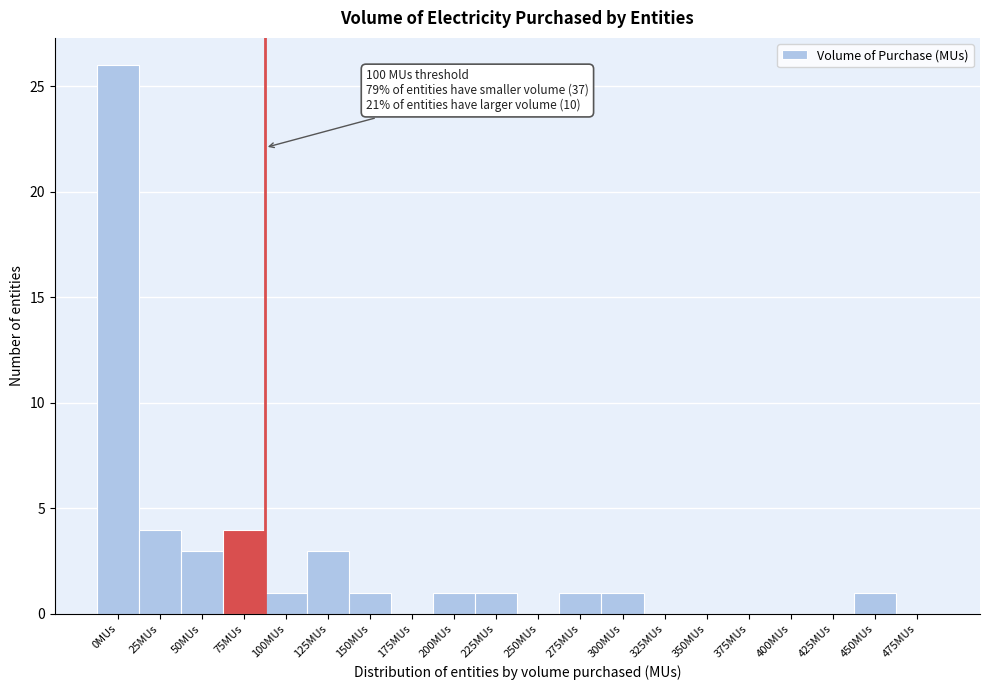

Reading left to right, list all the values displayed in this chart.

0MUs=26	25MUs=4	50MUs=3	75MUs=4	100MUs=1	125MUs=3	150MUs=1	175MUs=0	200MUs=1	225MUs=1	250MUs=0	275MUs=1	300MUs=1	325MUs=0	350MUs=0	375MUs=0	400MUs=0	425MUs=0	450MUs=1	475MUs=0